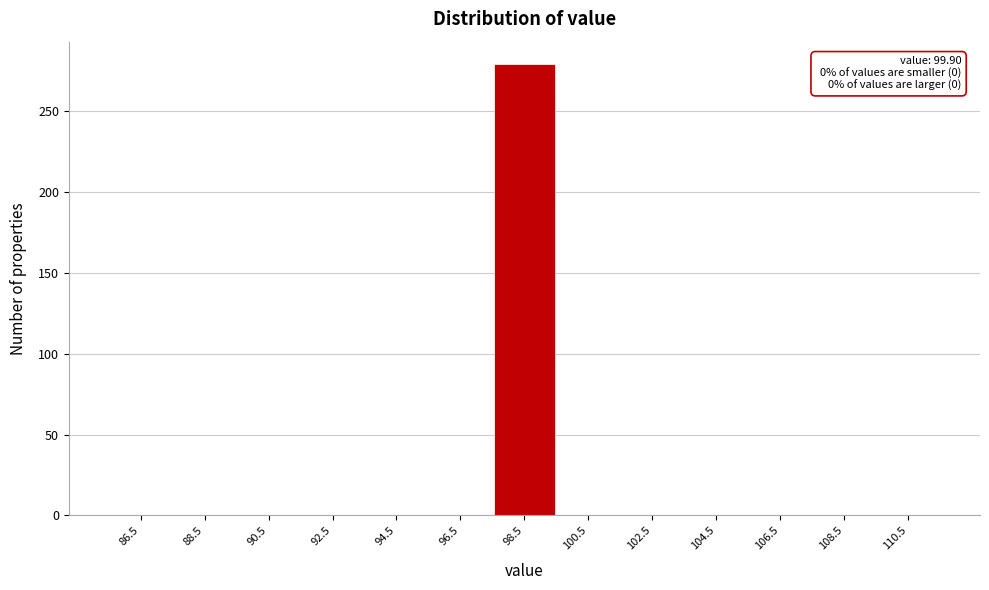

Reading left to right, what are all the values shown in this chart?

86.5=0	88.5=0	90.5=0	92.5=0	94.5=0	96.5=0	98.5=279	100.5=0	102.5=0	104.5=0	106.5=0	108.5=0	110.5=0